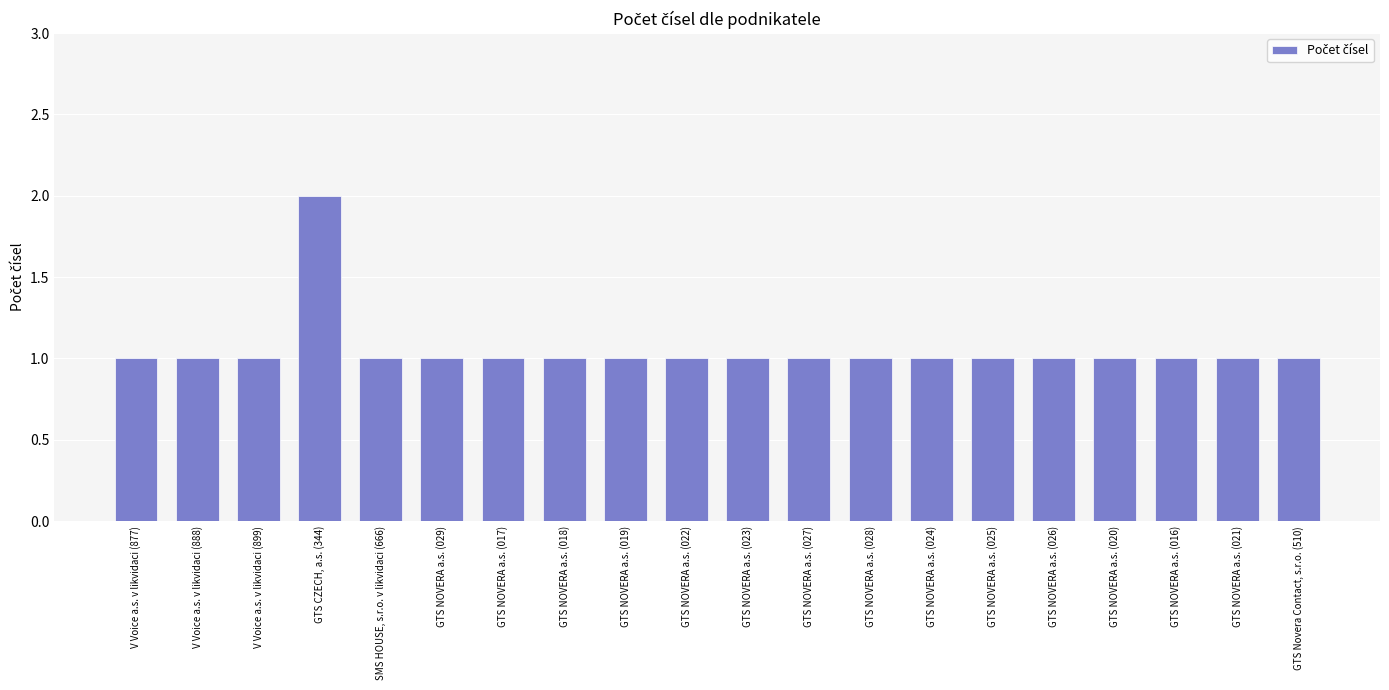

Does the chart contain any negative values?

No